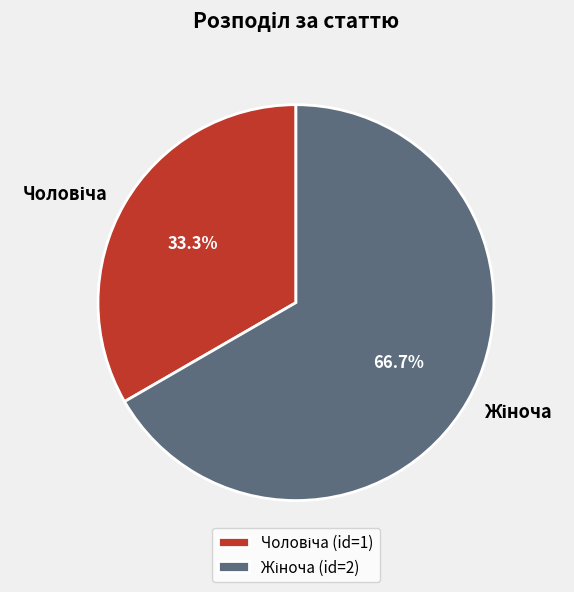

To the nearest percent, what is the average slice percentage?

50%